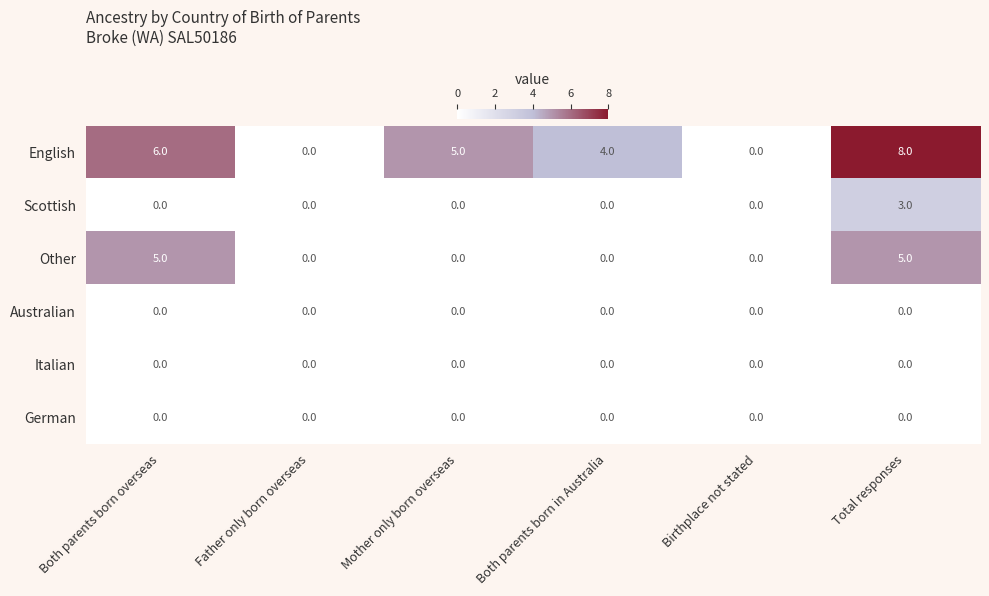

What is the maximum value shown in the chart?

8